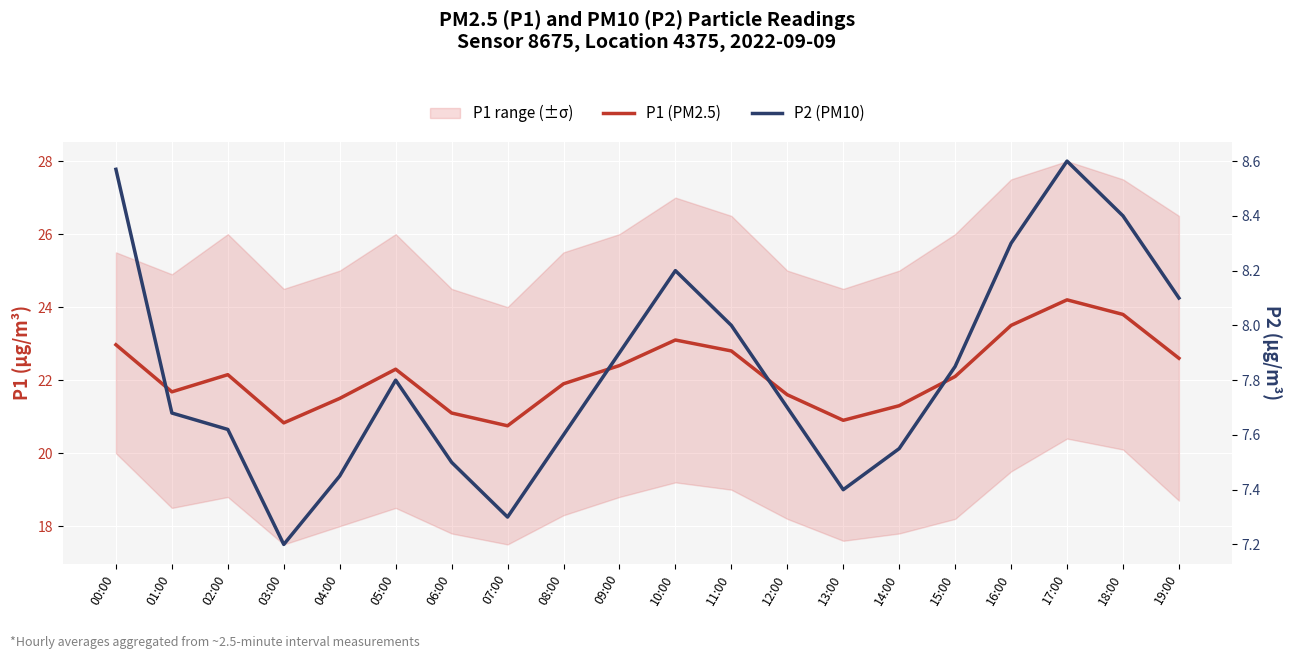

The value of P1 (PM2.5) at 05:00 is 22.3. True or false?

True